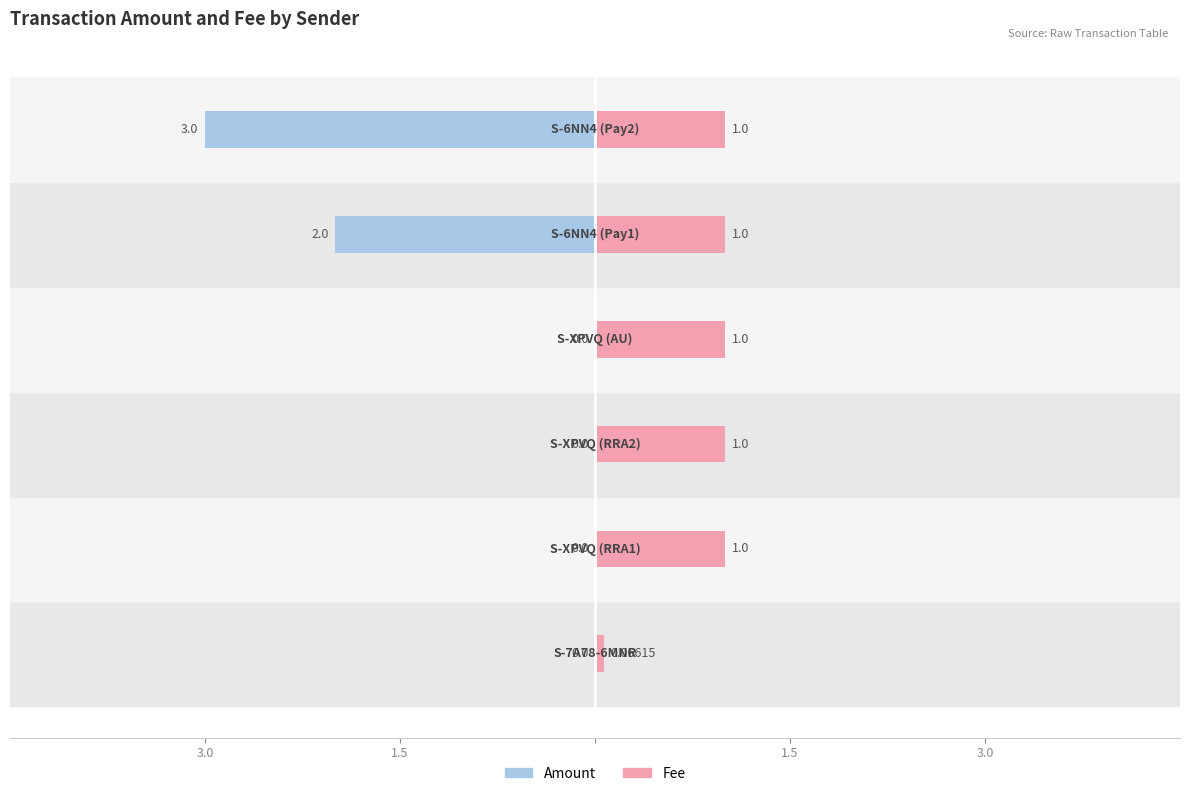

What is the difference between the highest and lowest values at 3.0?

0.1